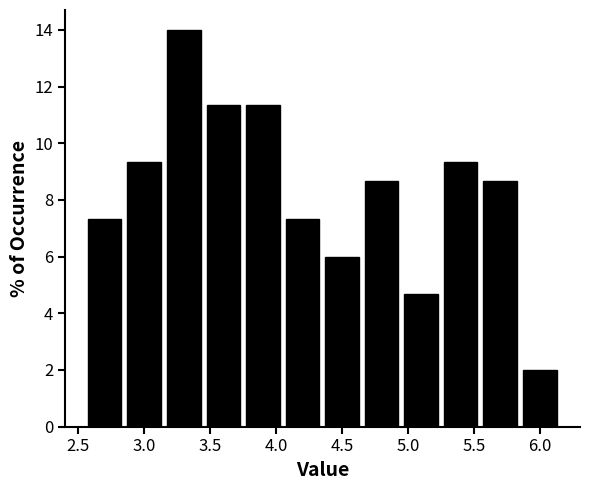

What is the height of the bar covering 4.35 to 4.65 on the x-axis? The values are not printed on the chart, so give them approximately, as read against the axis.

6.0